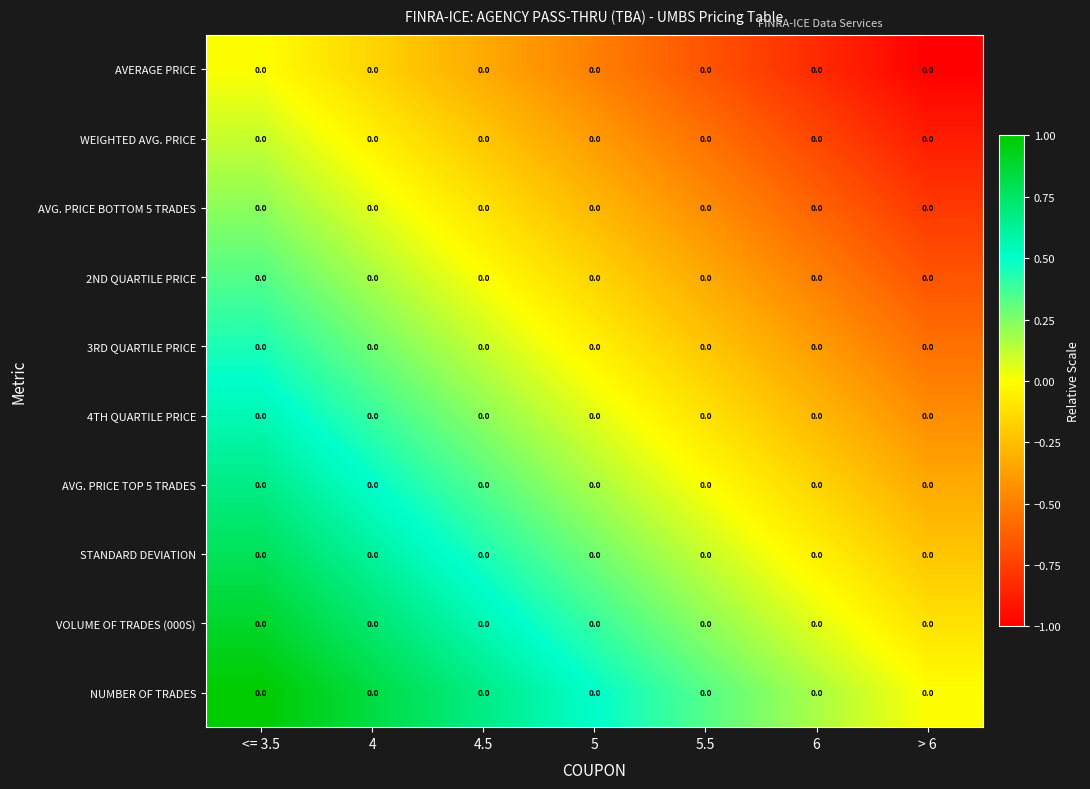

At which label does STANDARD DEVIATION reach its minimum?

> 6